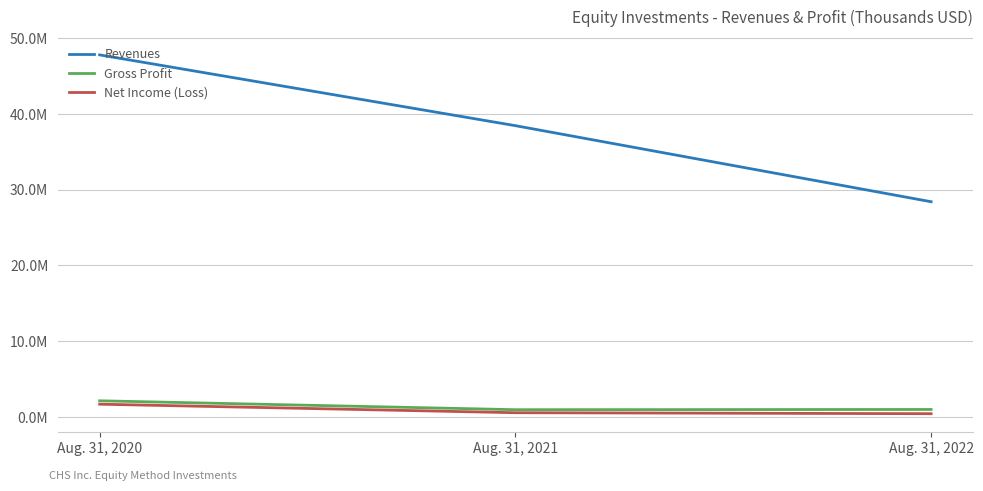

What is the value of the Net Income (Loss) point at the 1st from the left?

1677901